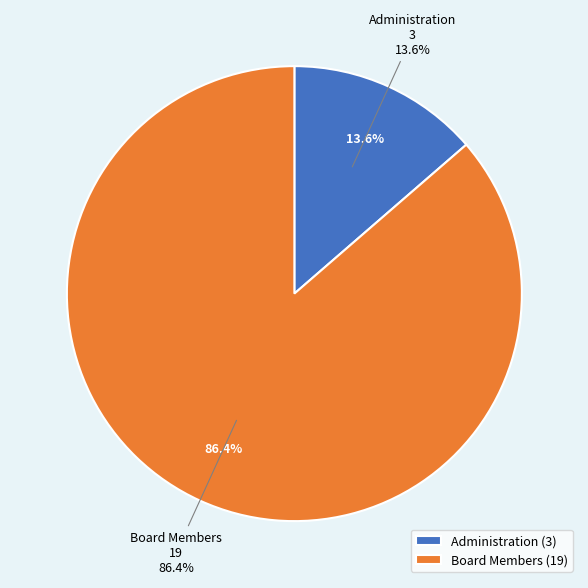

Which category has the smallest portion of the pie?

Administration